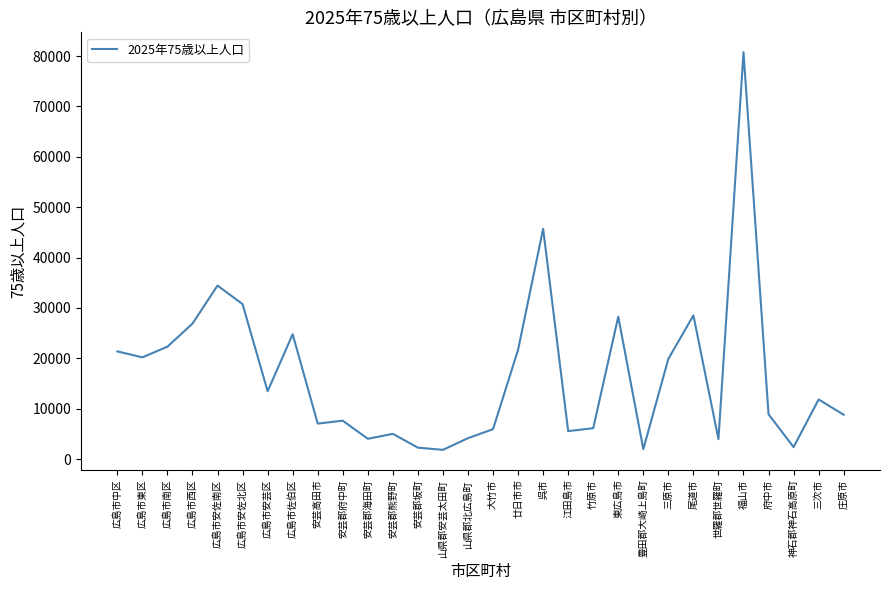

What is the maximum value shown in the chart?

80771